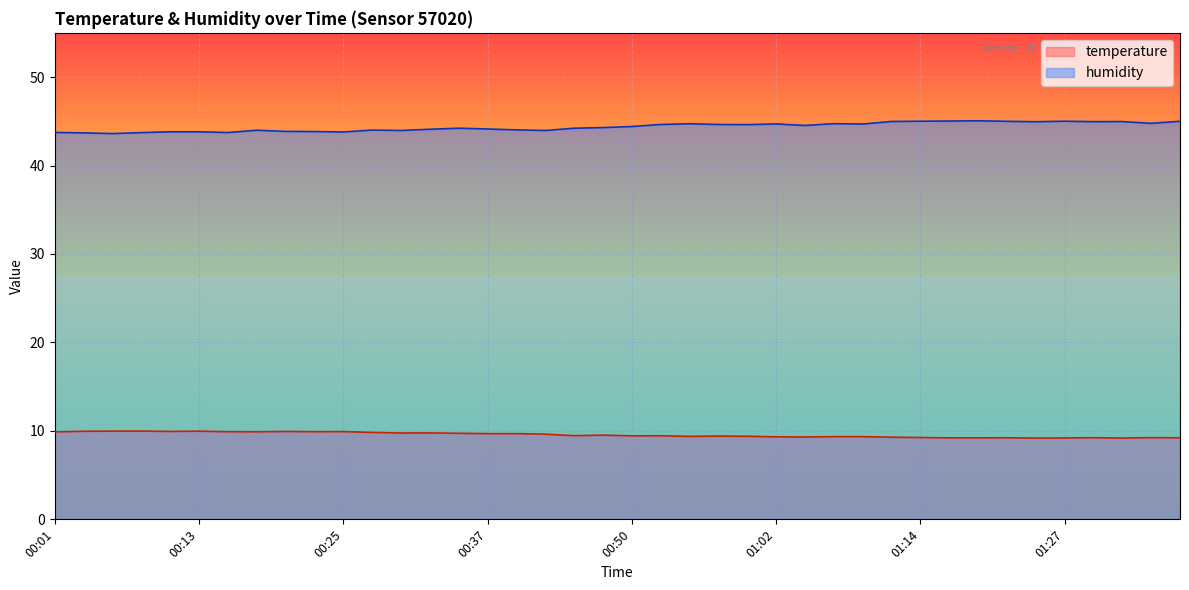

What is the label of the 40th point from the left?

01:36